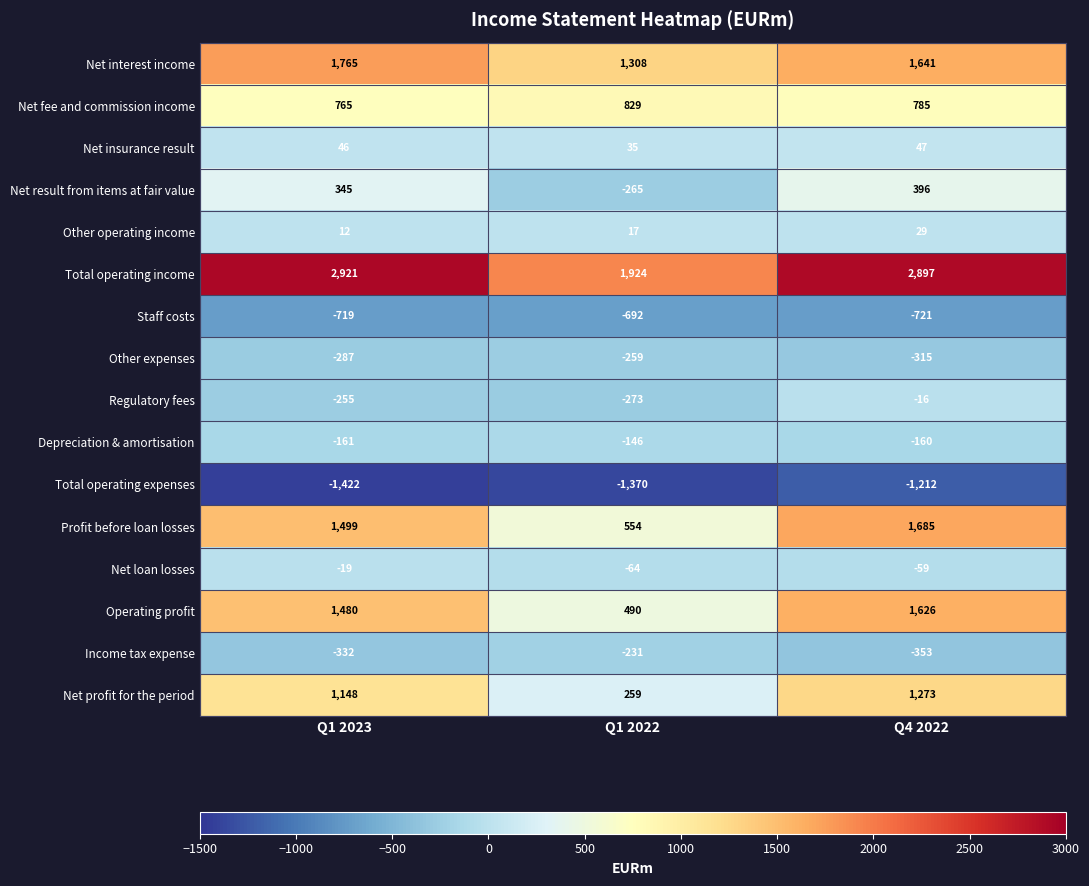

At which category does the chart reach its minimum across all series?

Q1 2023